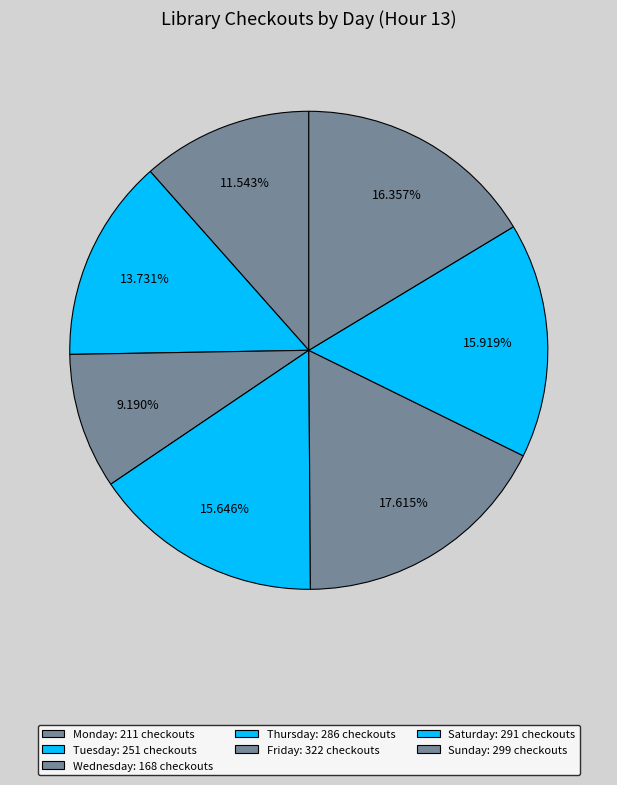

Which has a higher value, Tuesday or Friday?

Friday